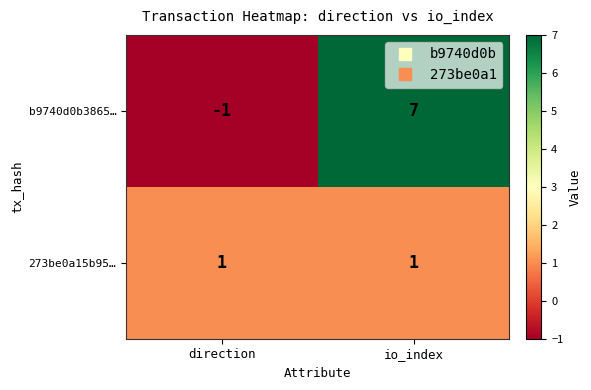

At which category is the sum across all series the highest?

io_index